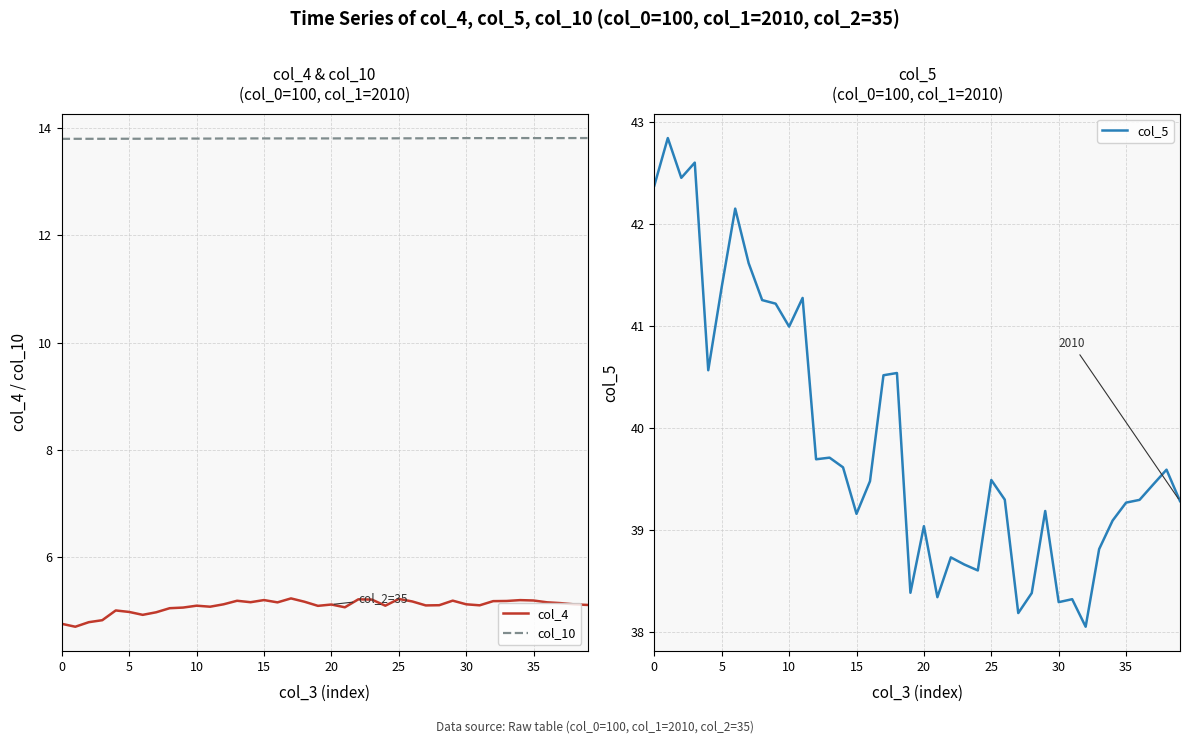

What is the highest value of the col_5 series?

42.8